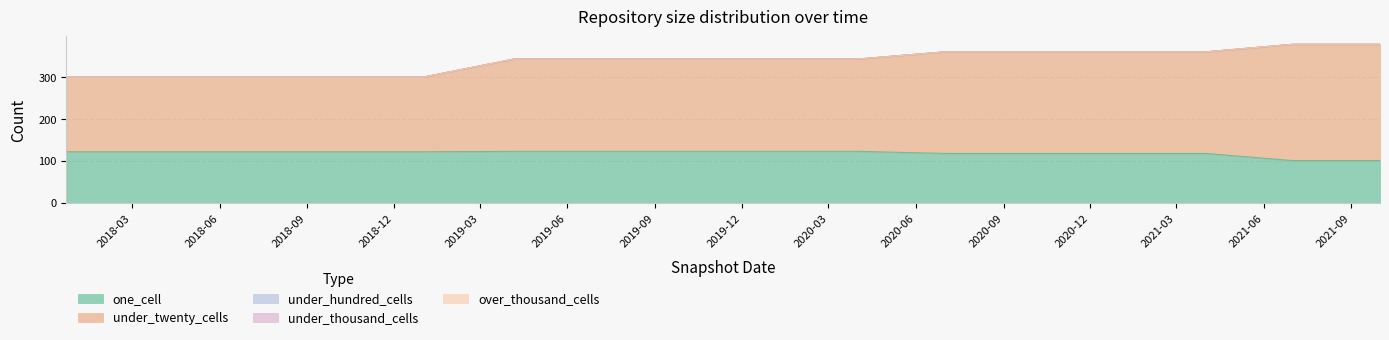

At which category is the sum across all series the highest?

2021-07-01